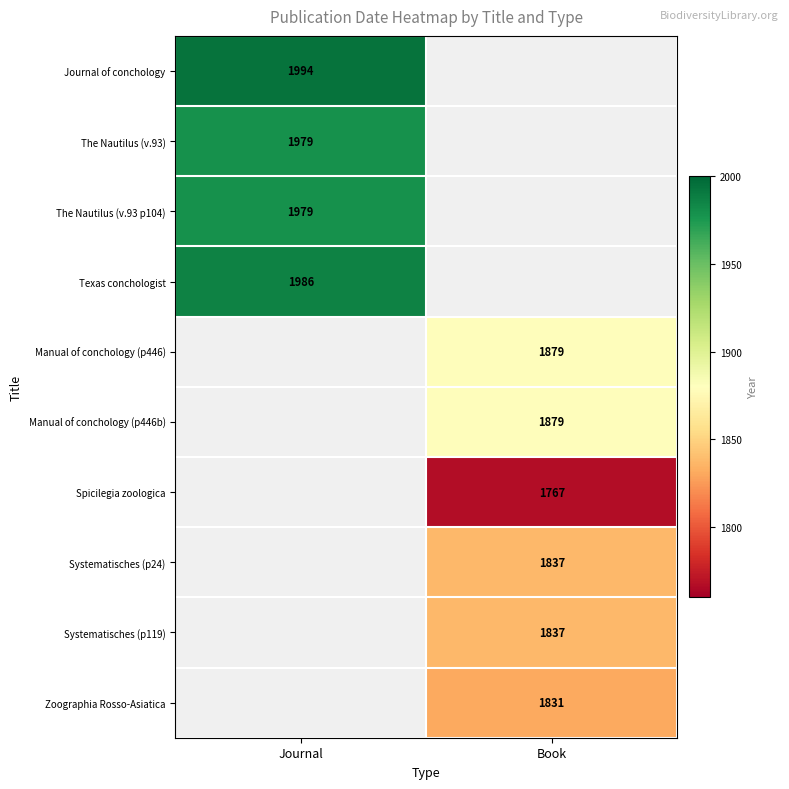

The Zoographia Rosso-Asiatica series shows 1831 at Book. True or false?

True